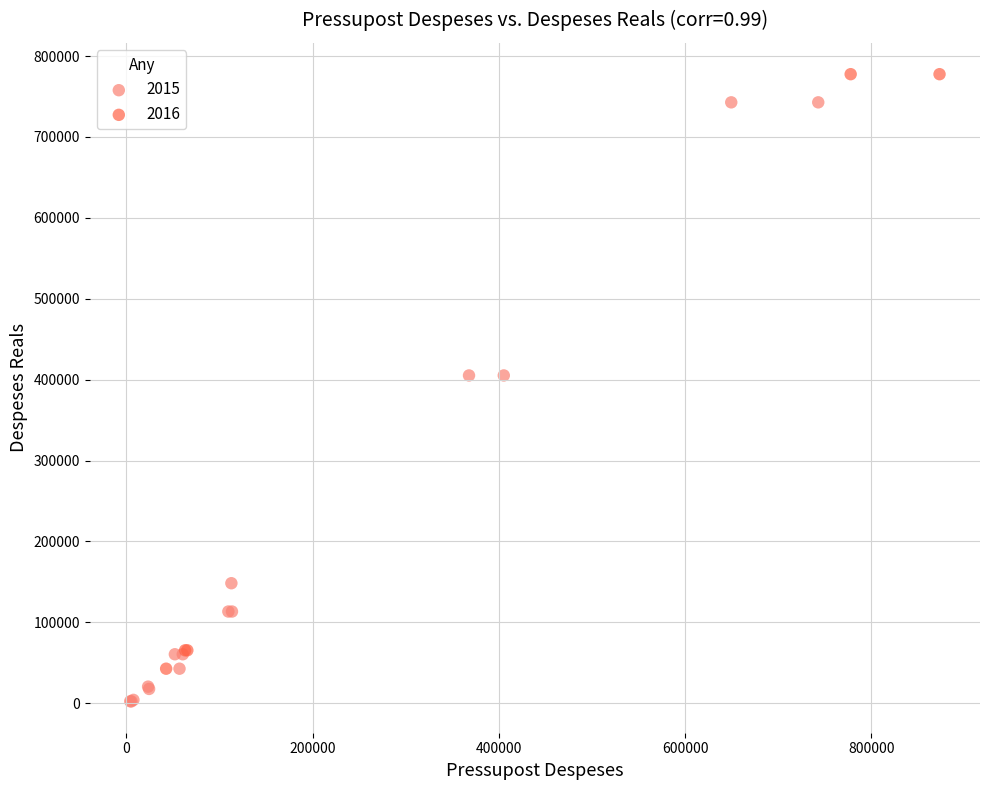

Which series reaches the maximum Y coordinate?

2016